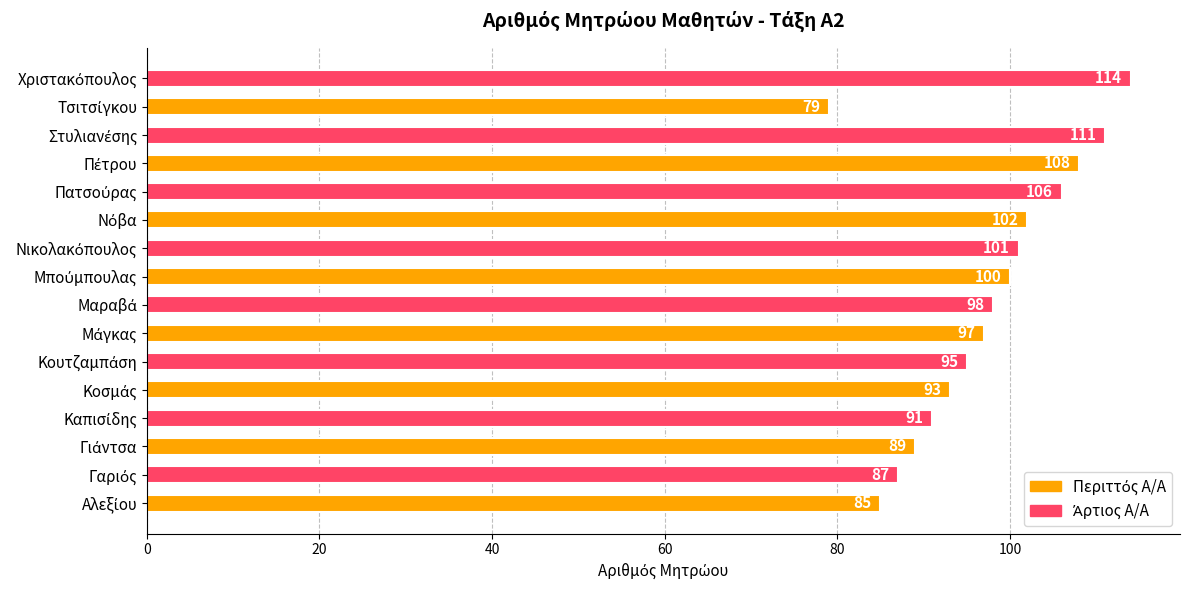

Reading top to bottom, extract all data points from this chart.

114	79	111	108	106	102	101	100	98	97	95	93	91	89	87	85